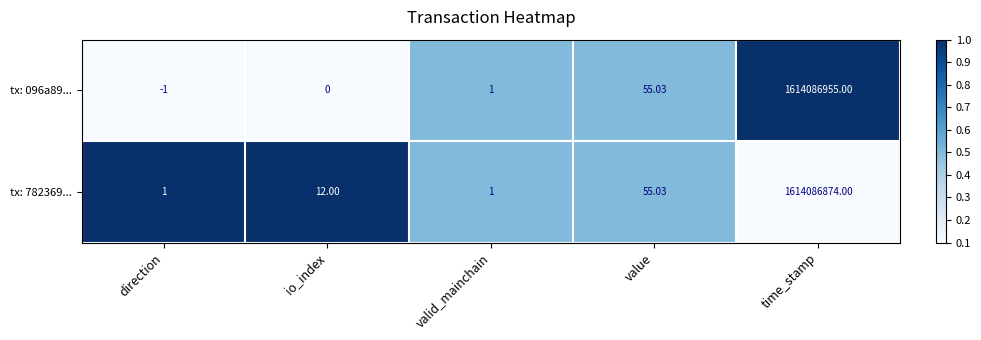

At which category is the sum across all series the highest?

time_stamp